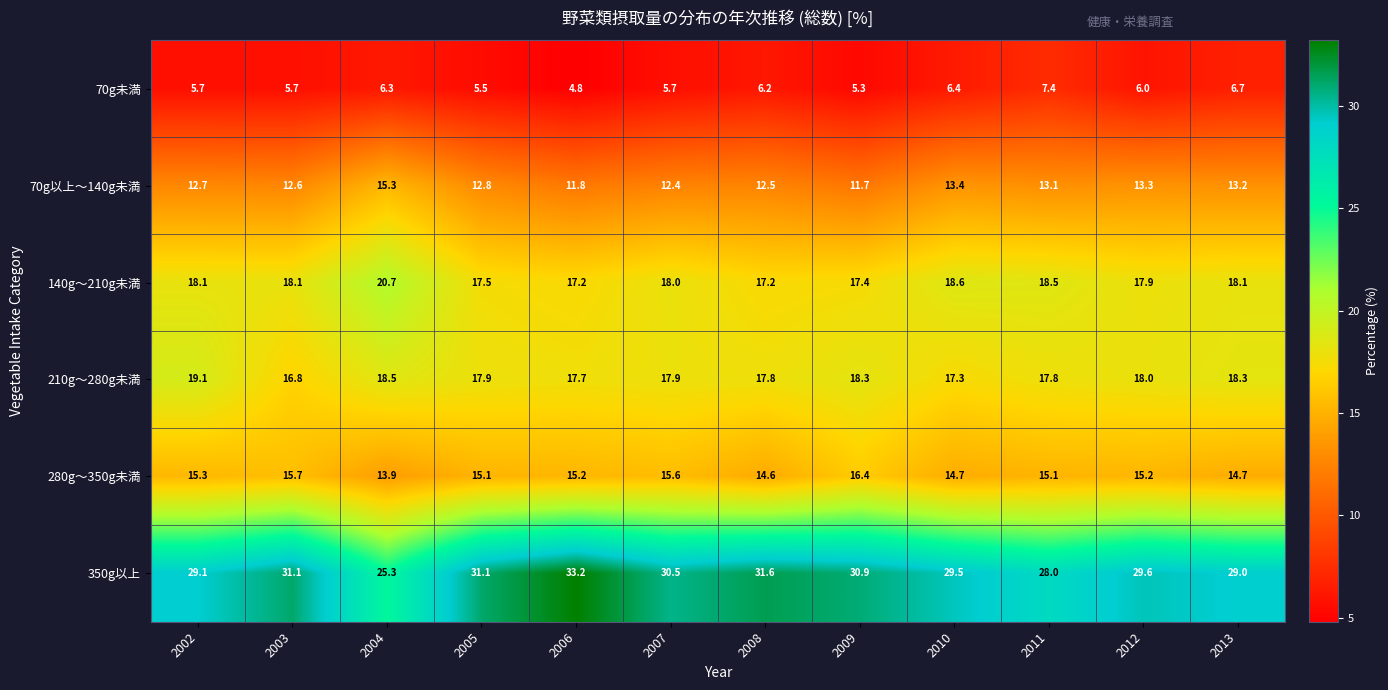

Which series has the largest range (max minus min)?

350g以上